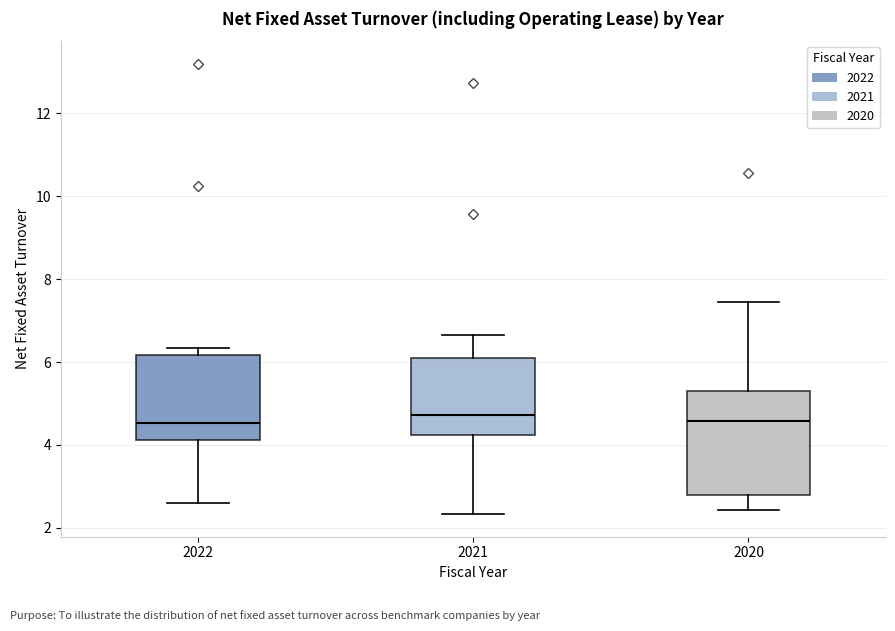

Reading left to right, transcribe this box plot: for each box, give where its median line is, the range the box spans, and where its two whiskers end, as read against the y-axis. The values are not printed on the chart, so give them approximately, as read against the axis.

2022: median 4.6, box 4.2 to 6.2, whiskers 2.6 to 6.4
2021: median 4.8, box 4.2 to 6.2, whiskers 2.4 to 6.6
2020: median 4.6, box 2.8 to 5.4, whiskers 2.4 to 7.4